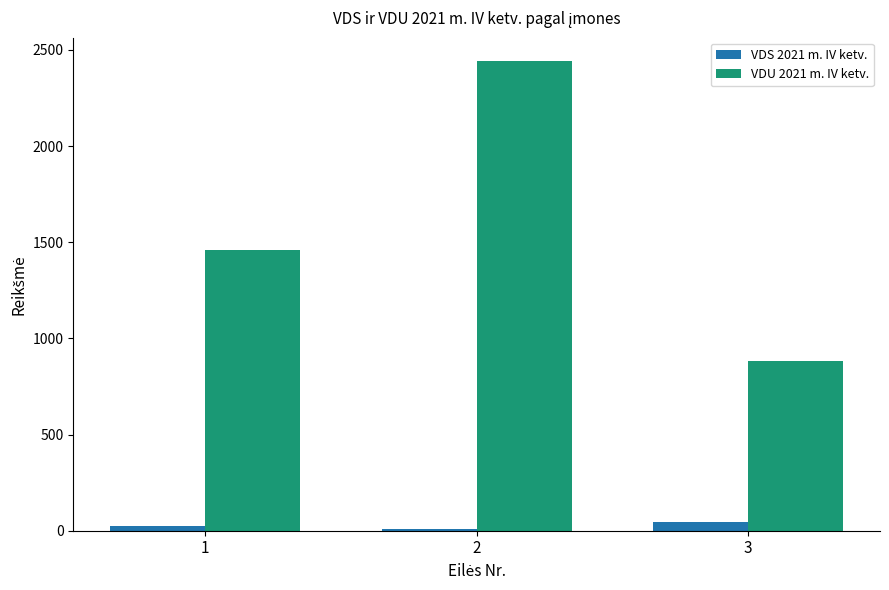

What is the sum of all VDU 2021 m. IV ketv. values?

4785.0